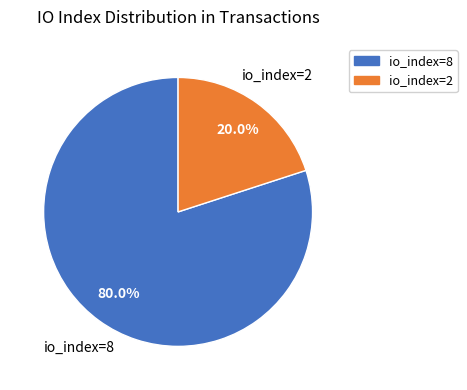

Rank the categories by value from lowest to highest.

io_index=2, io_index=8